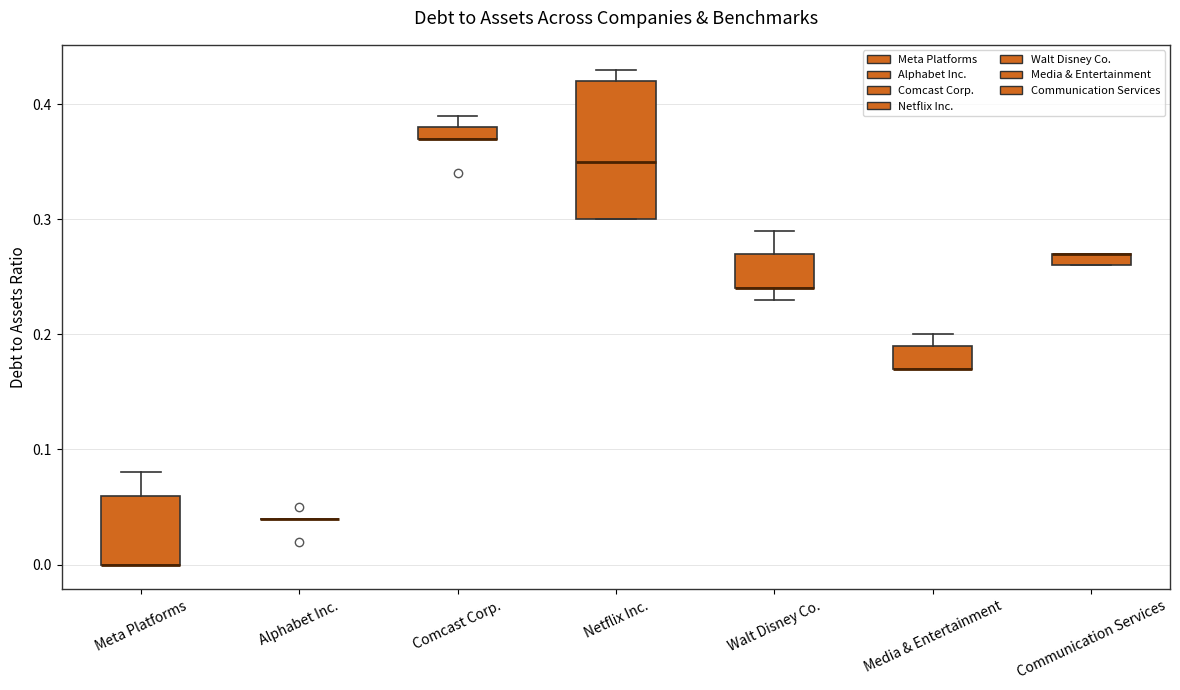

Which box is the tallest, from its lower edge to its upper edge?

Netflix Inc.